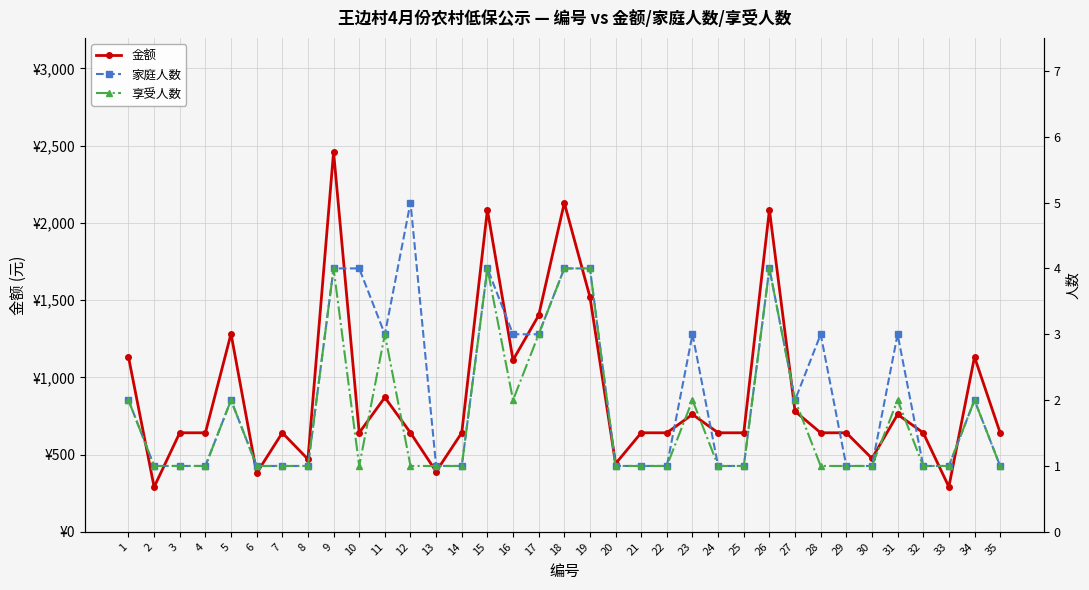

Reading right to left, transcribe all the data shown in this chart.

金额: 35=641	34=1132	33=291	32=641	31=760	30=475	29=641	28=641	27=780	26=2084	25=641	24=641	23=760	22=641	21=641	20=441	19=1520	18=2129	17=1401	16=1112	15=2084	14=641	13=390	12=641	11=870	10=641	9=2459	8=470	7=641	6=380	5=1282	4=641	3=641	2=290	1=1132
家庭人数: 35=1	34=2	33=1	32=1	31=3	30=1	29=1	28=3	27=2	26=4	25=1	24=1	23=3	22=1	21=1	20=1	19=4	18=4	17=3	16=3	15=4	14=1	13=1	12=5	11=3	10=4	9=4	8=1	7=1	6=1	5=2	4=1	3=1	2=1	1=2
享受人数: 35=1	34=2	33=1	32=1	31=2	30=1	29=1	28=1	27=2	26=4	25=1	24=1	23=2	22=1	21=1	20=1	19=4	18=4	17=3	16=2	15=4	14=1	13=1	12=1	11=3	10=1	9=4	8=1	7=1	6=1	5=2	4=1	3=1	2=1	1=2